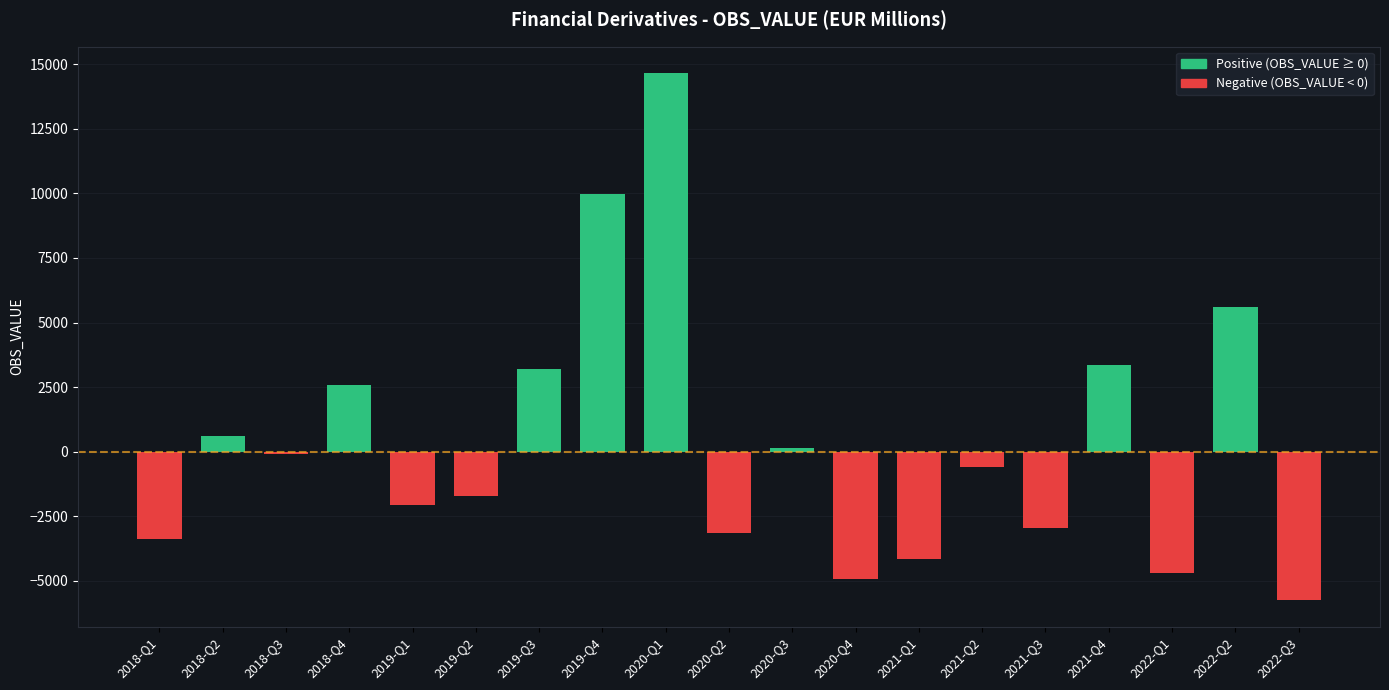

Which label corresponds to the largest value in the chart?

2020-Q1